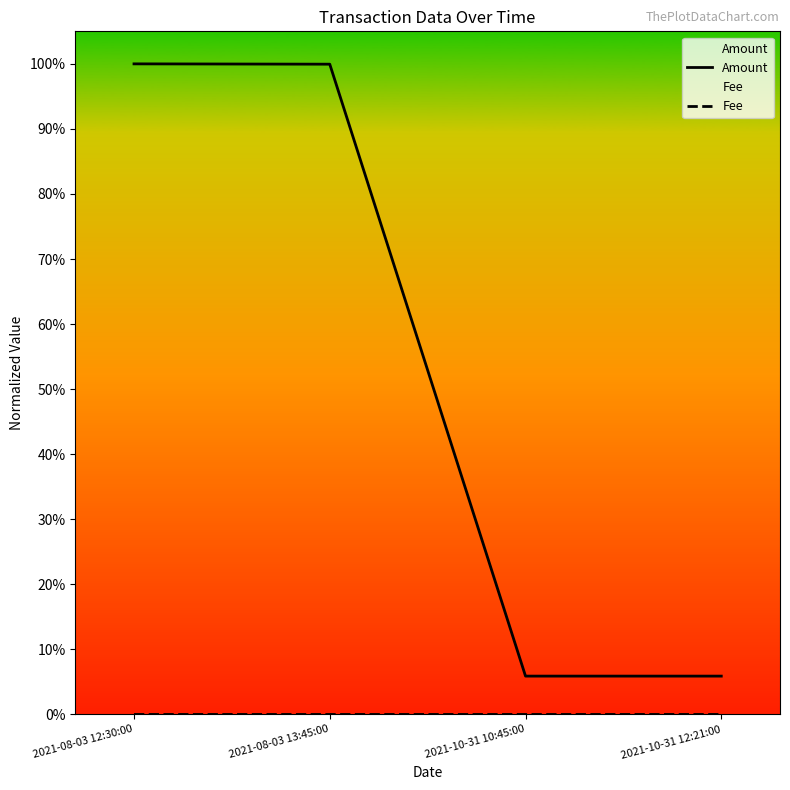

How many categories are shown in the chart?

4